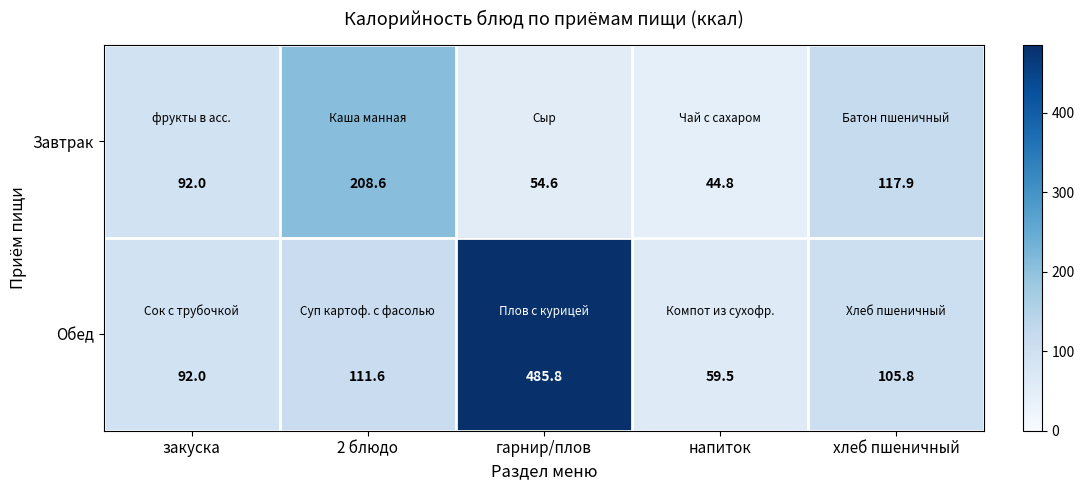

The value of Завтрак at закуска is 92.0. True or false?

True